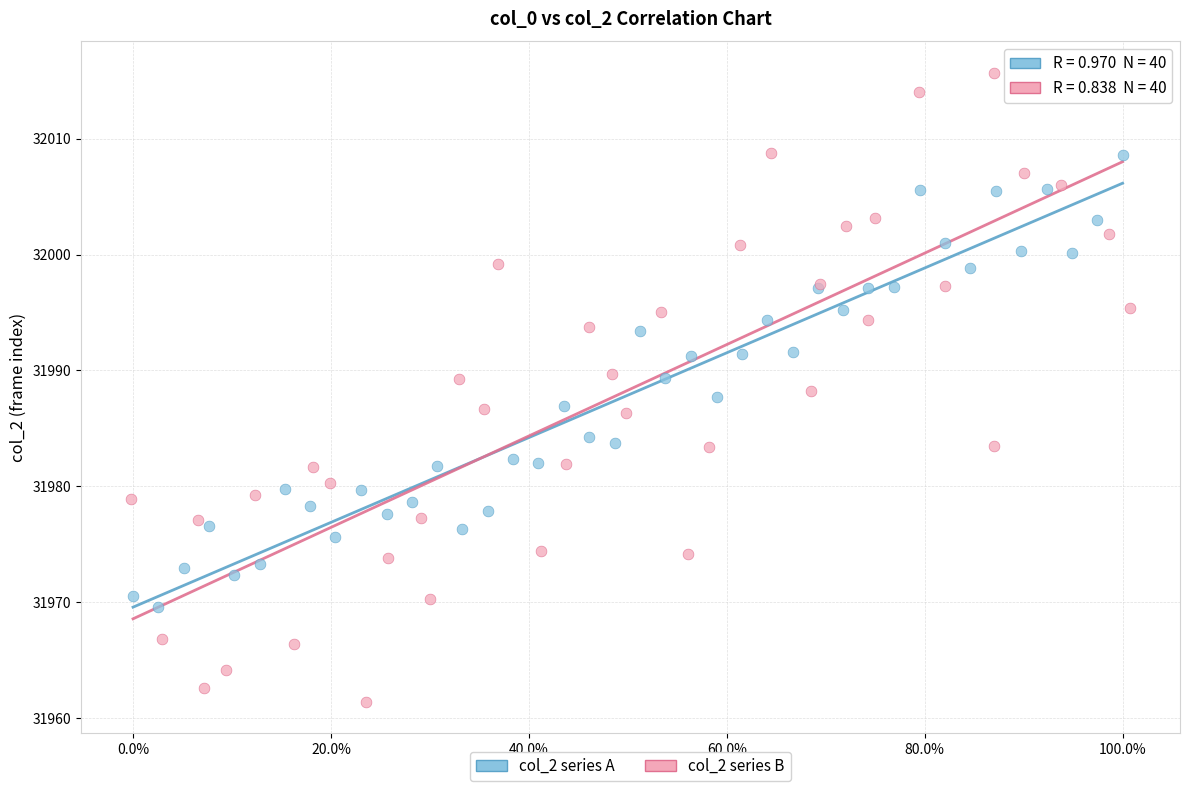

Which series has the widest spread of Y values?

col_2 series B